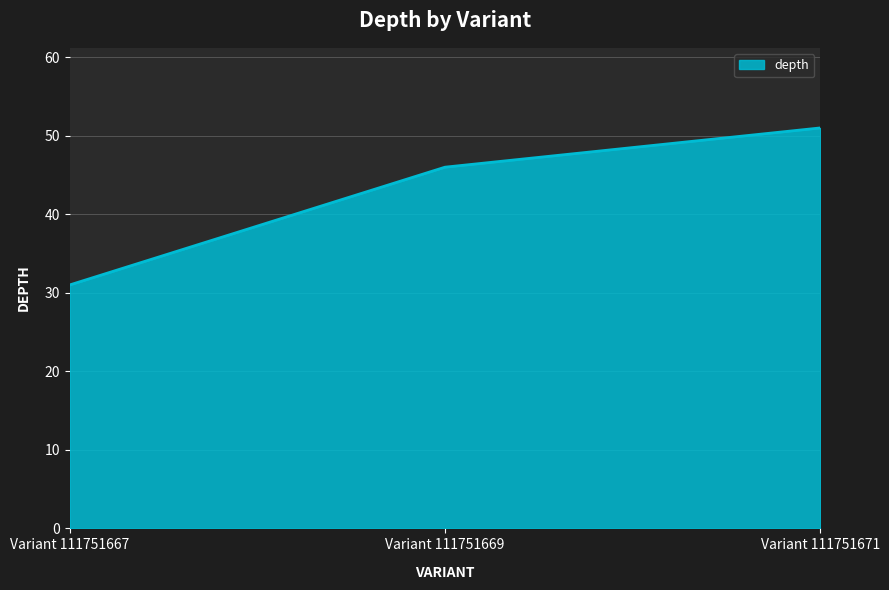

Reading left to right, what are all the values shown in this chart?

Variant 111751667=31	Variant 111751669=46	Variant 111751671=51